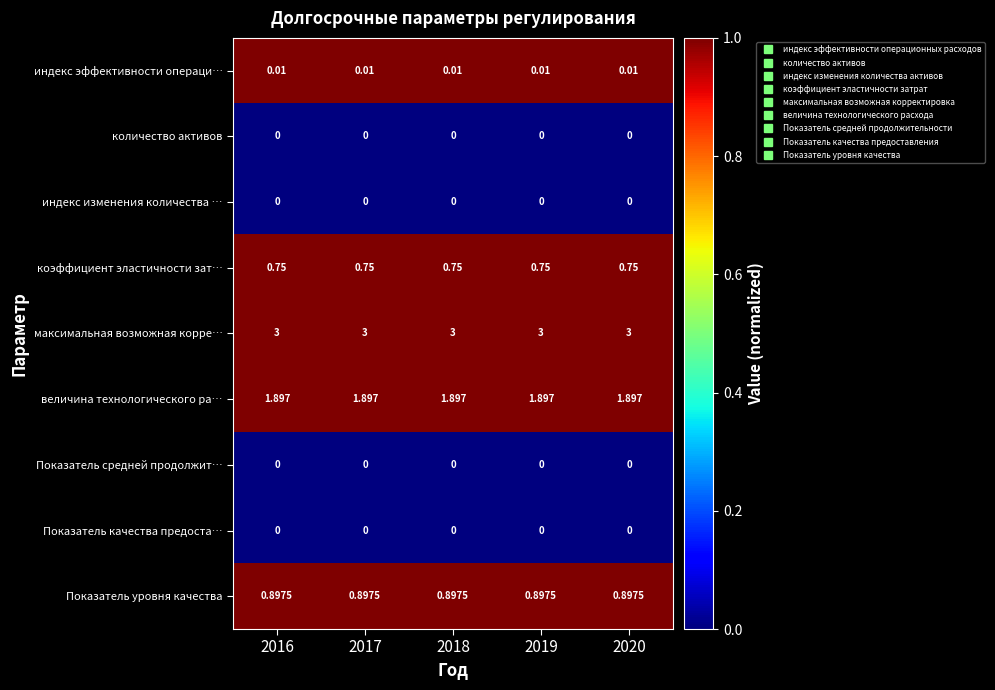

Is the value of индекс эффективности операци… at 2020 greater than the value of максимальная возможная корре… at 2018?

No